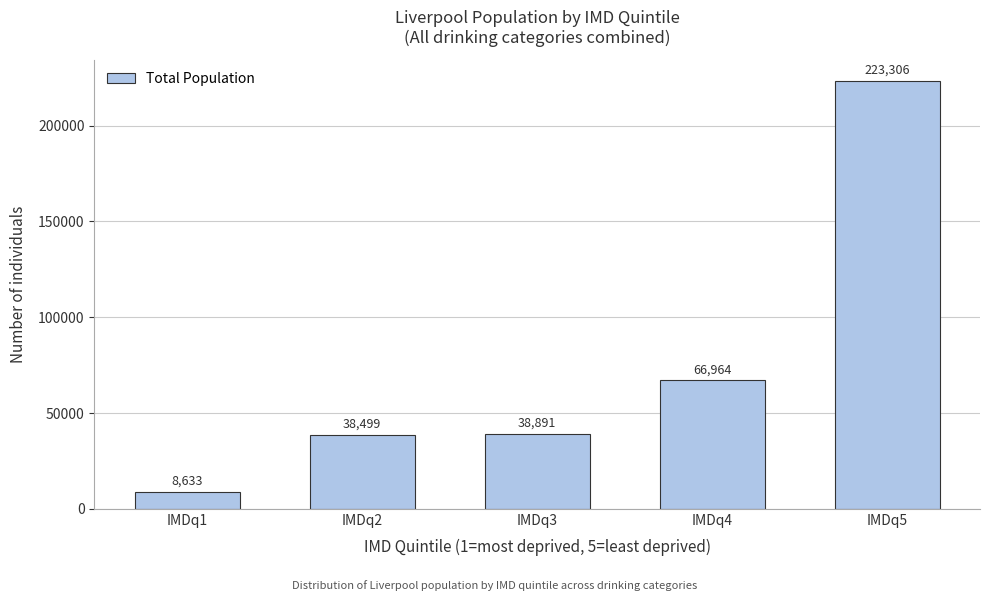

Reading right to left, extract all data points from this chart.

223306	66964	38891	38499	8633